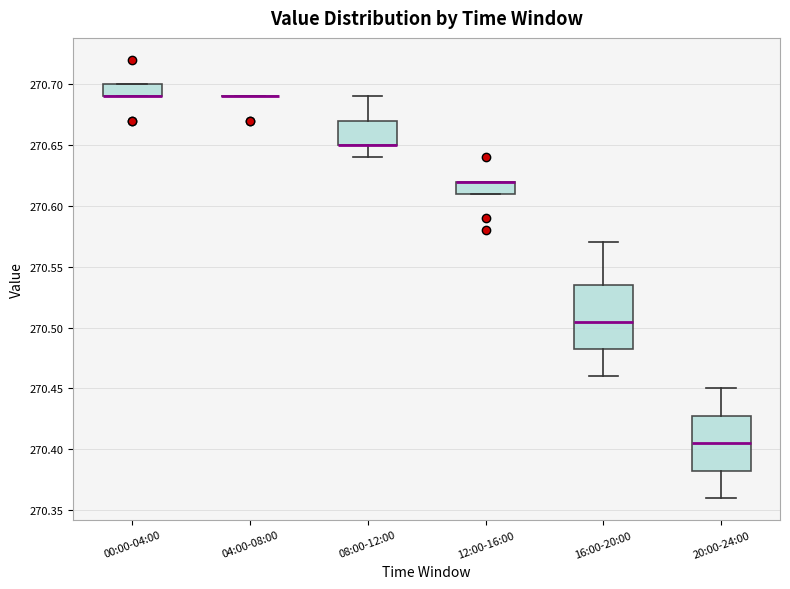

Reading left to right, read every box against the y-axis: the position of its median line, the range the box covers, and the ends of its whiskers. The values are not printed on the chart, so give them approximately, as read against the axis.

00:00-04:00: median 270.690 (drawn on the box's lower edge), box 270.690 to 270.700, whiskers 270.690 to 270.700
04:00-08:00: box collapsed to a line at 270.690, whiskers 270.690 to 270.690
08:00-12:00: median 270.650 (drawn on the box's lower edge), box 270.650 to 270.670, whiskers 270.640 to 270.690
12:00-16:00: median 270.620 (drawn on the box's upper edge), box 270.610 to 270.620, whiskers 270.610 to 270.620
16:00-20:00: median 270.505, box 270.485 to 270.535, whiskers 270.460 to 270.570
20:00-24:00: median 270.405, box 270.385 to 270.430, whiskers 270.360 to 270.450